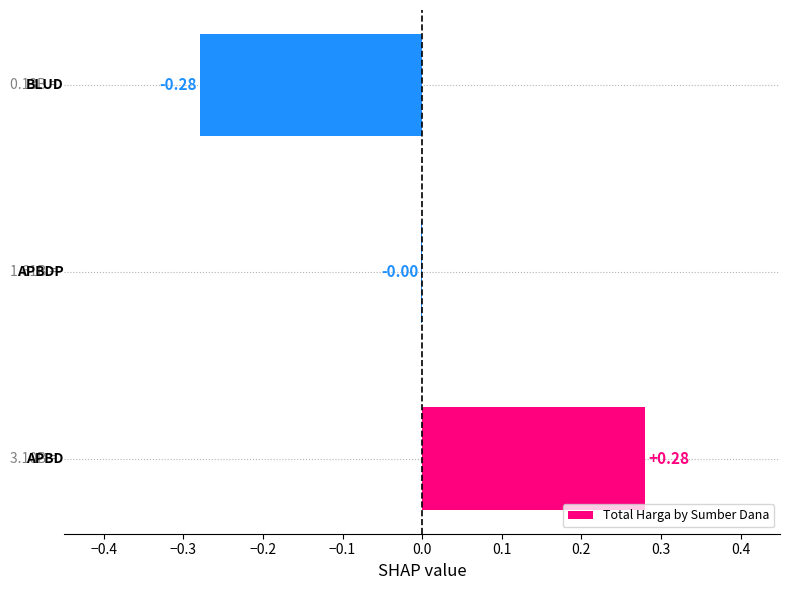

Does the chart contain stacked bars?

No